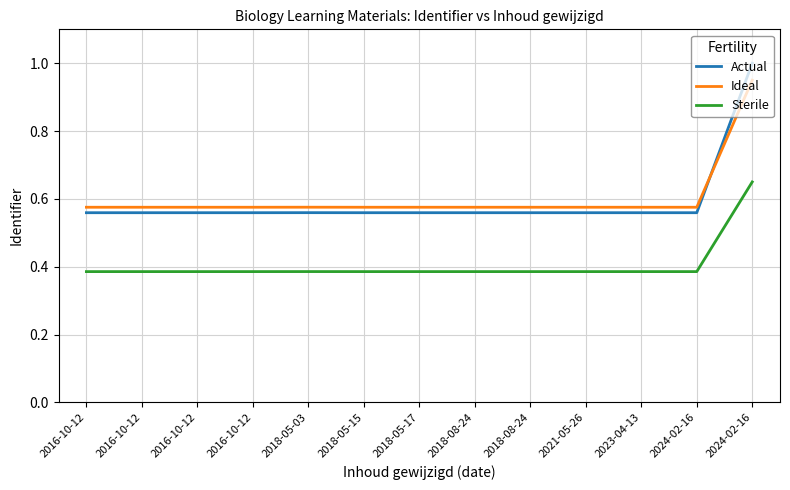

True or false: Ideal has more than 0 interior local peaks.

True